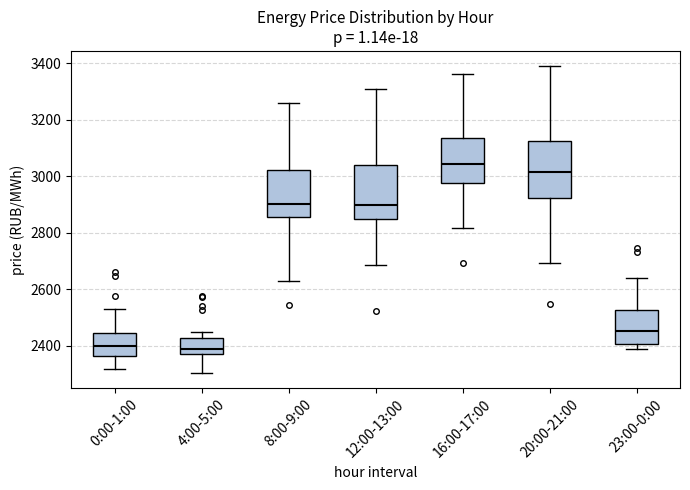

Reading left to right, transcribe this box plot: for each box, give where its median line is, the range the box spans, and where its two whiskers end, as read against the y-axis. The values are not printed on the chart, so give them approximately, as read against the axis.

0:00-1:00: median 2400, box 2360 to 2440, whiskers 2320 to 2520
4:00-5:00: median 2400, box 2380 to 2420, whiskers 2300 to 2440
8:00-9:00: median 2900, box 2860 to 3020, whiskers 2620 to 3260
12:00-13:00: median 2900, box 2840 to 3040, whiskers 2680 to 3300
16:00-17:00: median 3040, box 2980 to 3140, whiskers 2820 to 3360
20:00-21:00: median 3020, box 2920 to 3120, whiskers 2700 to 3380
23:00-0:00: median 2460, box 2400 to 2520, whiskers 2380 to 2640